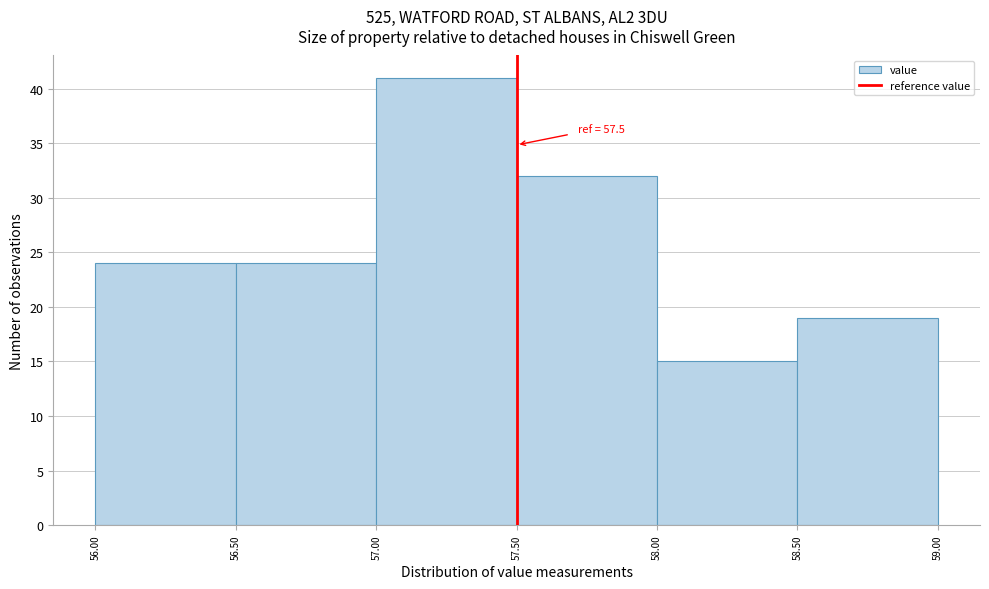

Which range on the x-axis has the tallest bar?

57.00 to 57.50